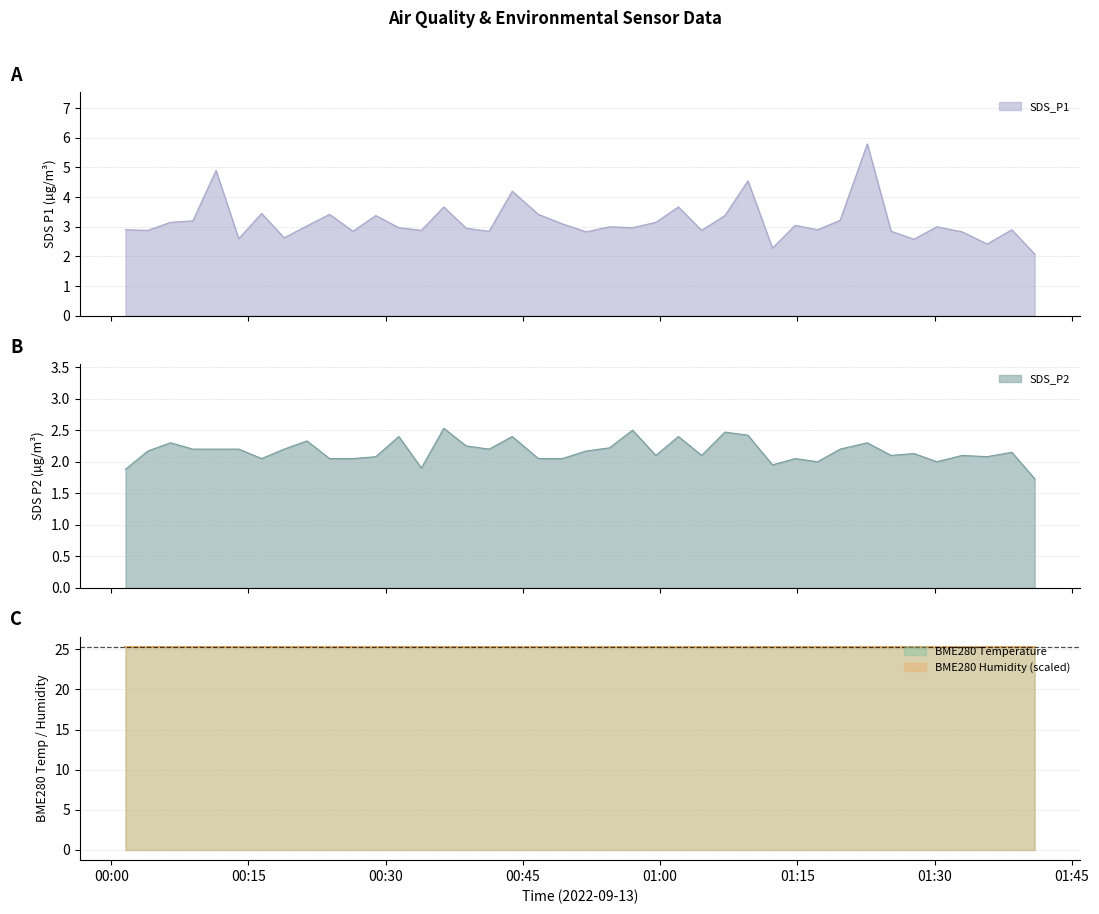

What is the label of the 17th point from the right?

2022/09/13 00:59:32